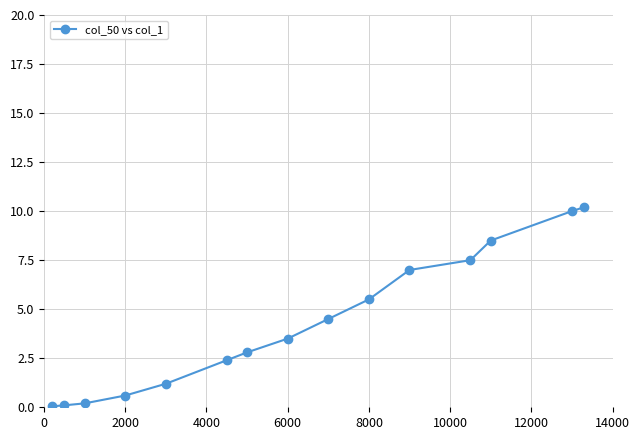

What is the greatest value displayed?

10.2